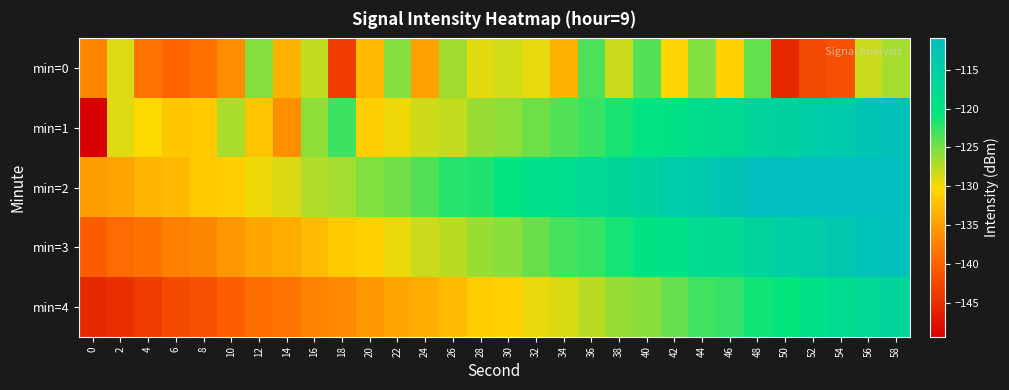

Reading left to right, extract all data points from this chart.

min=0: 0=-136.9	2=-128.9	4=-138.6	6=-139.9	8=-138.8	10=-136.2	12=-125.5	14=-133.2	16=-127.9	18=-143.5	20=-132.7	22=-125.6	24=-134.7	26=-126.7	28=-129.0	30=-128.5	32=-129.2	34=-133.4	36=-123.5	38=-128.1	40=-123.7	42=-130.5	44=-125.5	46=-130.7	48=-124.4	50=-145.6	52=-142.6	54=-141.8	56=-128.1	58=-126.8
min=1: 0=-149.3	2=-128.9	4=-130.1	6=-131.6	8=-131.3	10=-126.9	12=-131.8	14=-136.2	16=-125.9	18=-122.9	20=-131.0	22=-129.5	24=-128.3	26=-127.8	28=-126.4	30=-125.9	32=-124.7	34=-123.6	36=-122.8	38=-121.5	40=-120.3	42=-119.7	44=-118.4	46=-117.9	48=-116.5	50=-115.8	52=-114.6	54=-113.9	56=-112.7	58=-111.8
min=2: 0=-135.2	2=-134.6	4=-133.1	6=-132.8	8=-131.4	10=-130.9	12=-129.5	14=-128.7	16=-127.3	18=-126.8	20=-125.4	22=-124.9	24=-123.6	26=-122.1	28=-121.8	30=-120.5	32=-119.2	34=-118.7	36=-117.4	38=-116.9	40=-115.6	42=-114.3	44=-113.8	46=-112.5	48=-111.2	50=-110.9	52=-109.6	54=-108.3	56=-107.8	58=-106.5
min=3: 0=-140.5	2=-139.2	4=-138.7	6=-137.4	8=-136.9	10=-135.6	12=-134.3	14=-133.8	16=-132.5	18=-131.2	20=-130.7	22=-129.4	24=-128.1	26=-127.6	28=-126.3	30=-125.8	32=-124.5	34=-123.2	36=-122.7	38=-121.4	40=-120.1	42=-119.6	44=-118.3	46=-117.8	48=-116.5	50=-115.2	52=-114.7	54=-113.4	56=-112.1	58=-111.6
min=4: 0=-145.3	2=-144.8	4=-143.5	6=-142.2	8=-141.7	10=-140.4	12=-139.1	14=-138.6	16=-137.3	18=-136.8	20=-135.5	22=-134.2	24=-133.7	26=-132.4	28=-131.1	30=-130.6	32=-129.3	34=-128.8	36=-127.5	38=-126.2	40=-125.7	42=-124.4	44=-123.1	46=-122.6	48=-121.3	50=-120.8	52=-119.5	54=-118.2	56=-117.7	58=-116.4